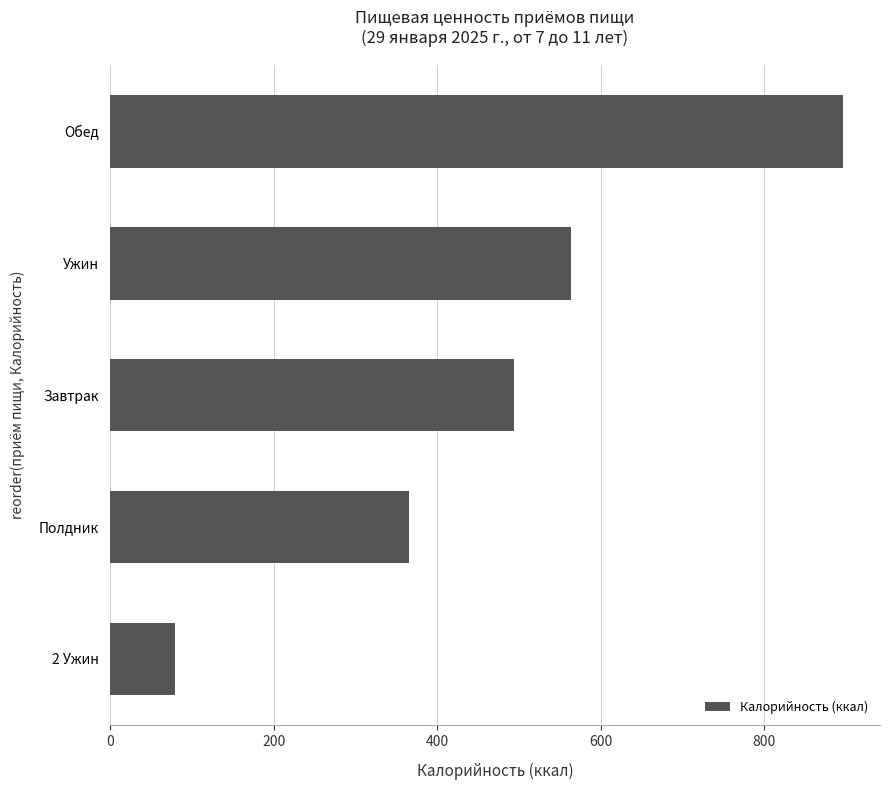

How many values exceed 494?

3